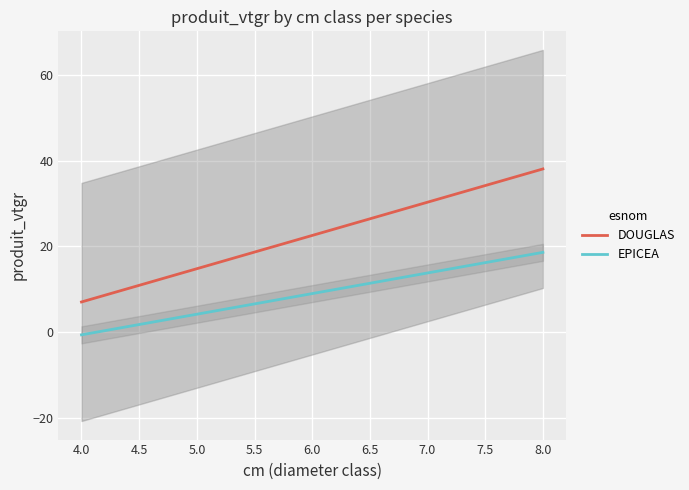

What is the lowest value of the DOUGLAS series?

7.0